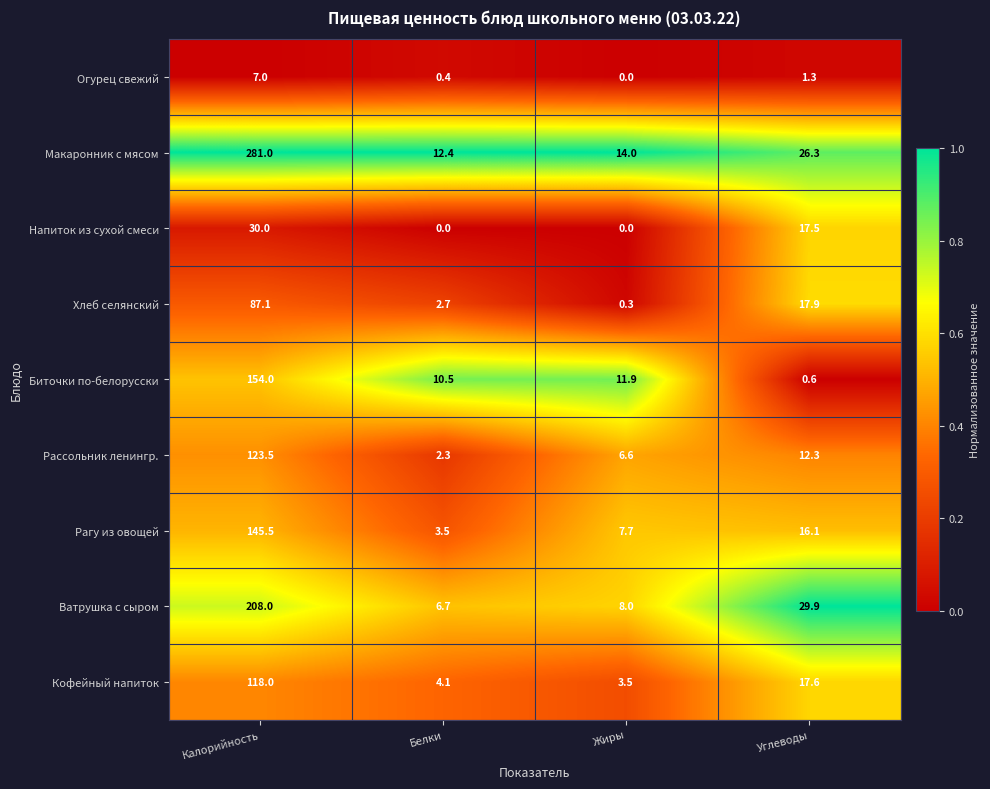

Which series has the largest range (max minus min)?

Макаронник с мясом